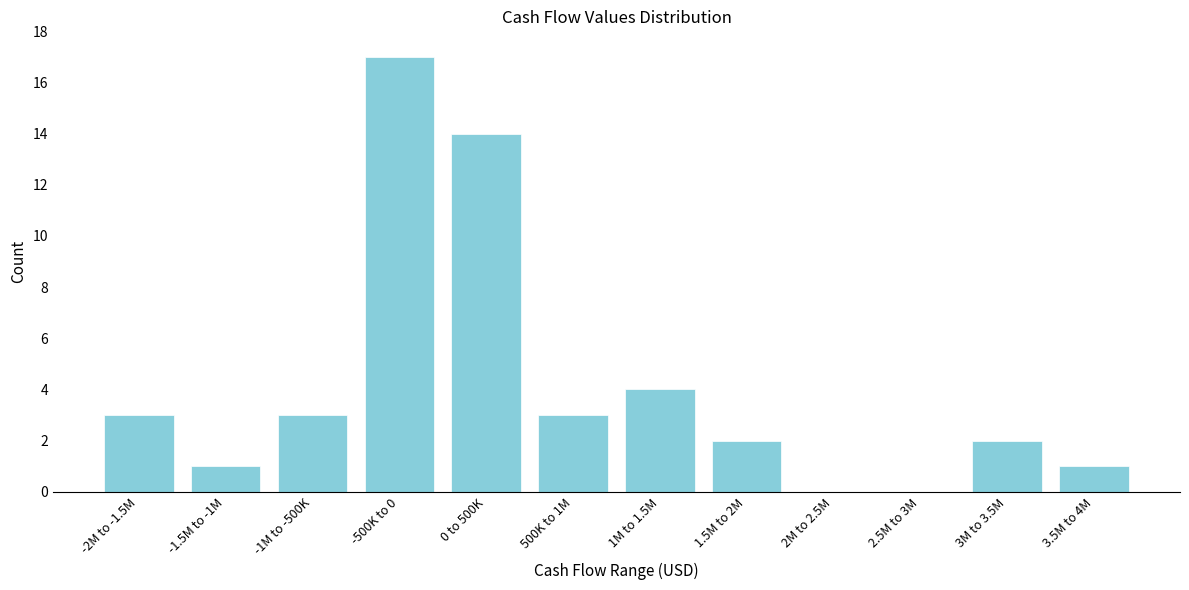

Reading left to right, list all the values displayed in this chart.

-2M to -1.5M=3	-1.5M to -1M=1	-1M to -500K=3	-500K to 0=17	0 to 500K=14	500K to 1M=3	1M to 1.5M=4	1.5M to 2M=2	2M to 2.5M=0	2.5M to 3M=0	3M to 3.5M=2	3.5M to 4M=1